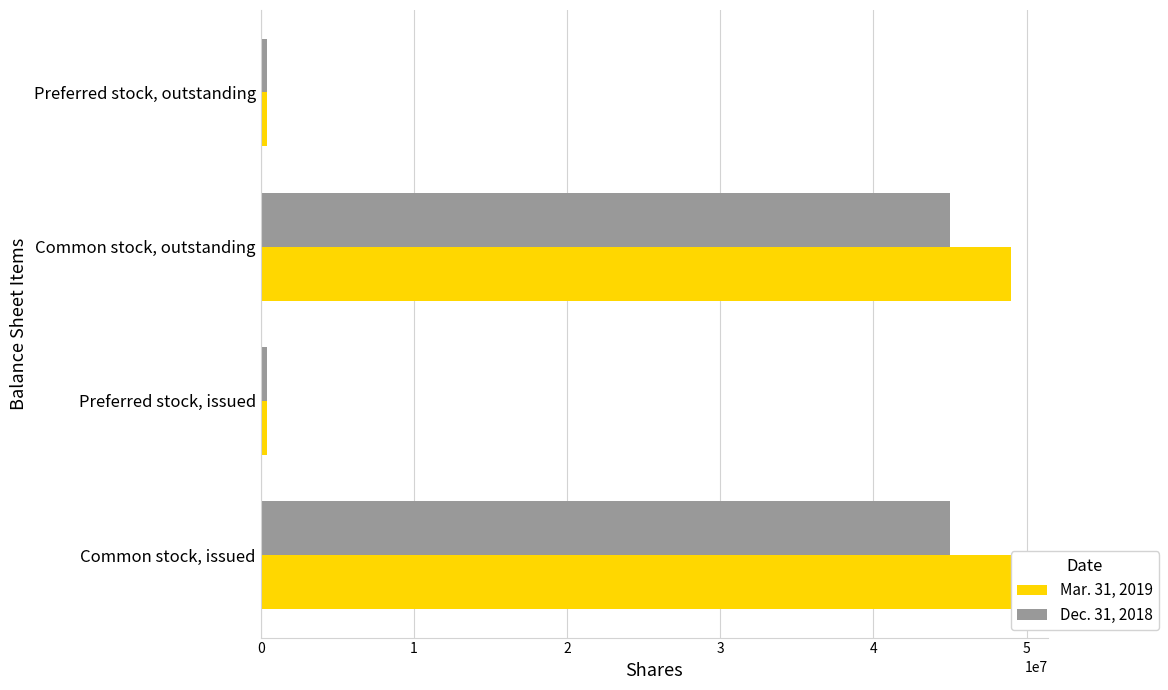

Count the number of data series in this chart.

2